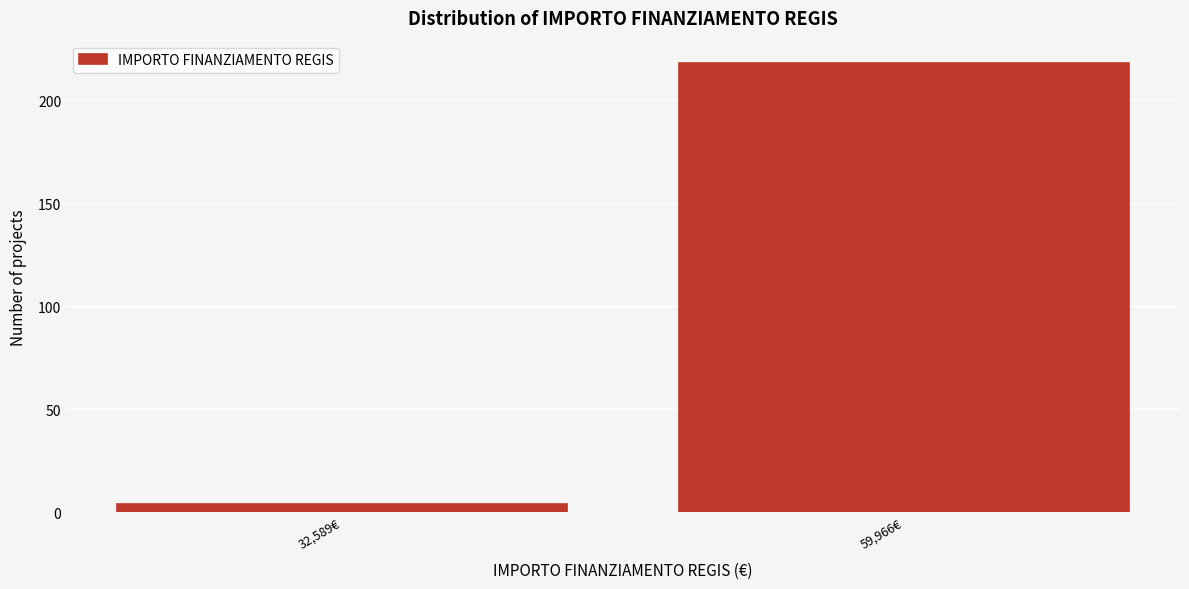

Reading left to right, list all the values displayed in this chart.

4	218